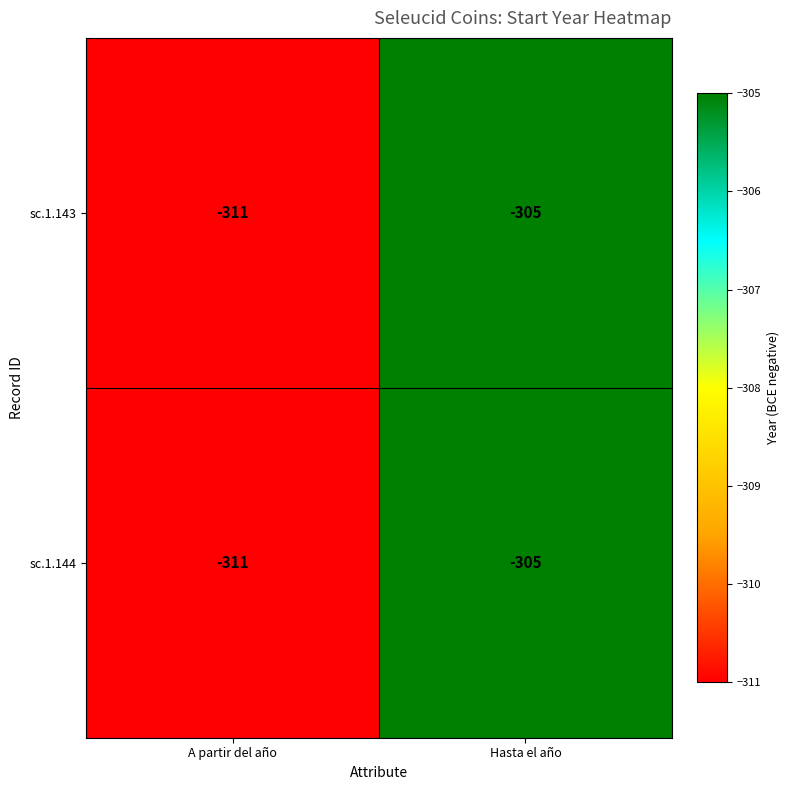

What is the greatest value displayed?

-305